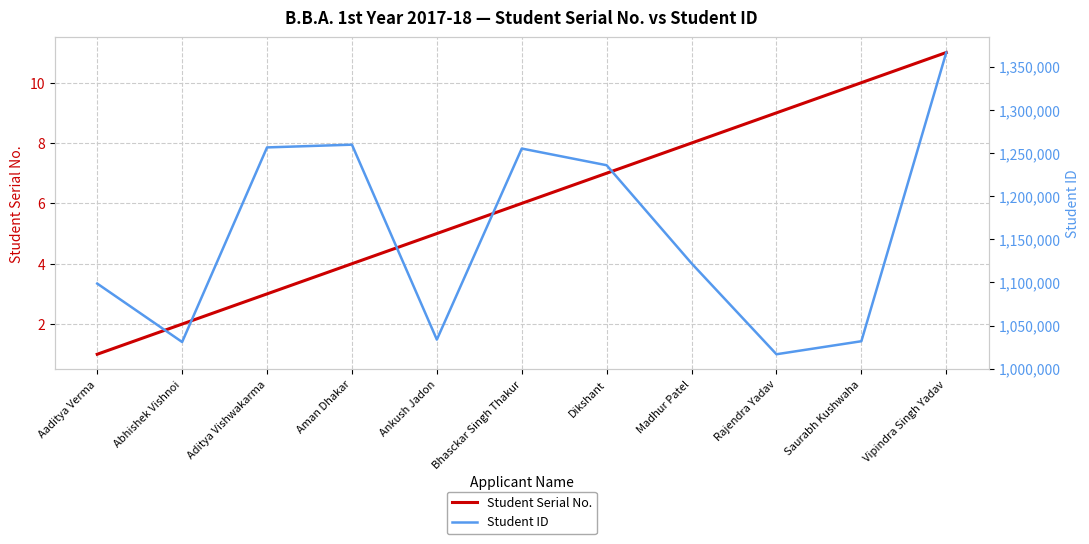

What is the label of the 3rd point from the right?

Rajendra Yadav